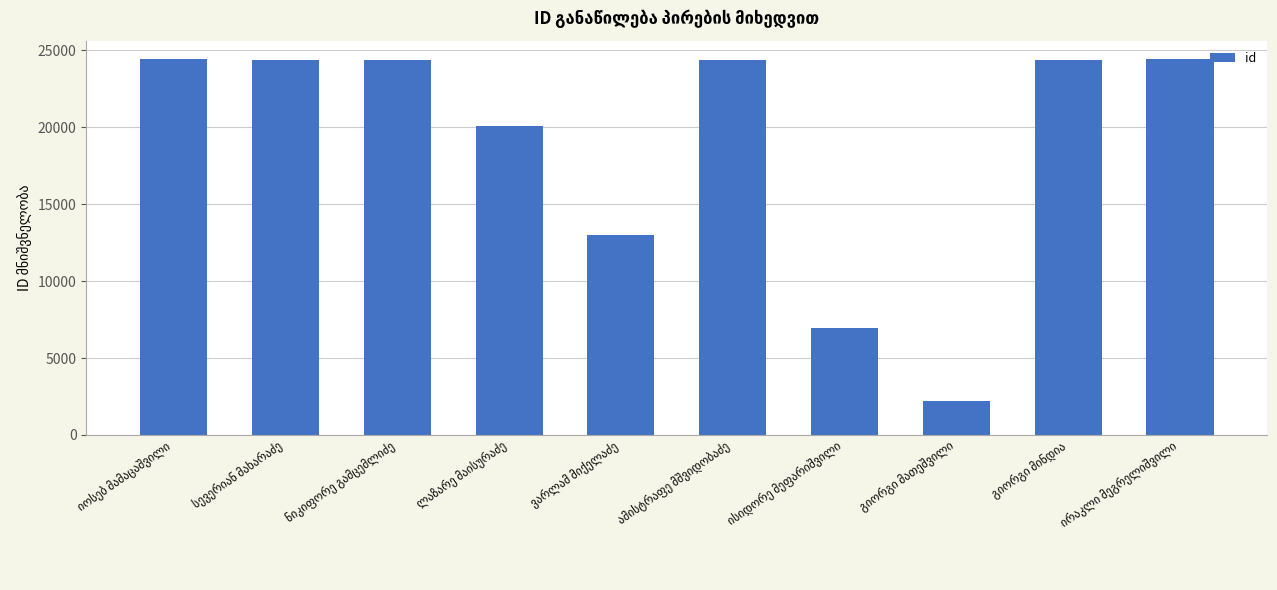

What is the difference between the maximum and minimum values?

22169